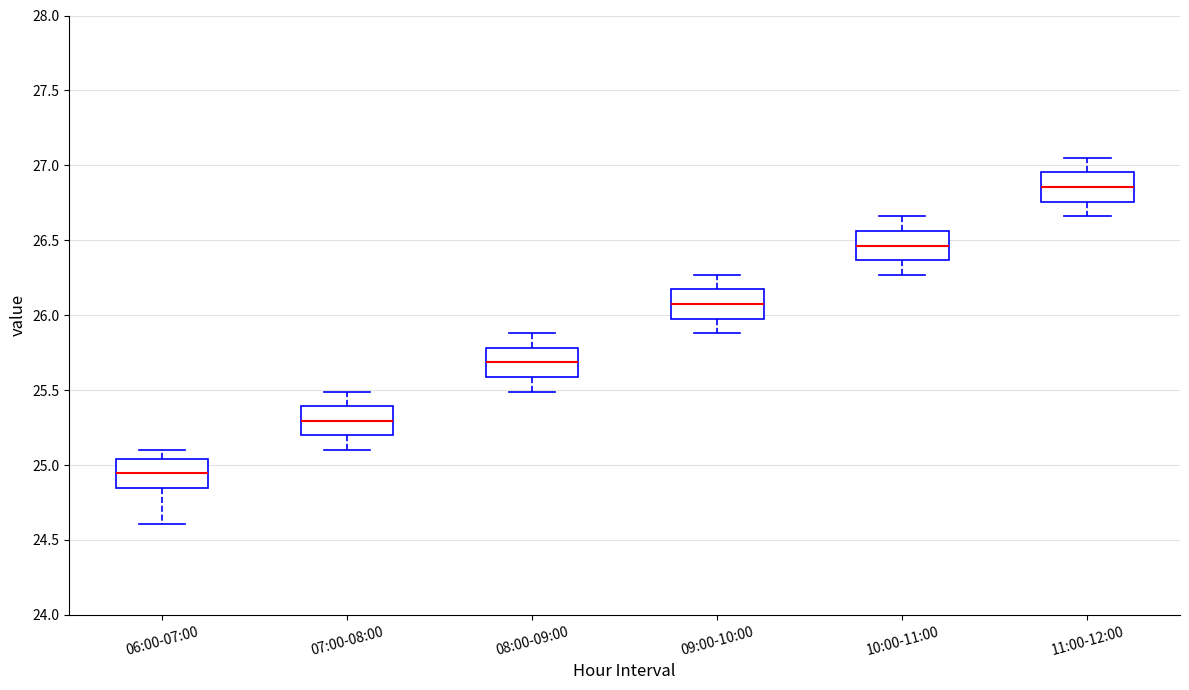

Reading left to right, read every box against the y-axis: the position of its median line, the range the box covers, and the ends of its whiskers. The values are not printed on the chart, so give them approximately, as read against the axis.

06:00-07:00: median 24.95, box 24.85 to 25.05, whiskers 24.60 to 25.10
07:00-08:00: median 25.30, box 25.20 to 25.40, whiskers 25.10 to 25.50
08:00-09:00: median 25.70, box 25.60 to 25.80, whiskers 25.50 to 25.90
09:00-10:00: median 26.10, box 26.00 to 26.15, whiskers 25.90 to 26.25
10:00-11:00: median 26.45, box 26.35 to 26.55, whiskers 26.25 to 26.65
11:00-12:00: median 26.85, box 26.75 to 26.95, whiskers 26.65 to 27.05